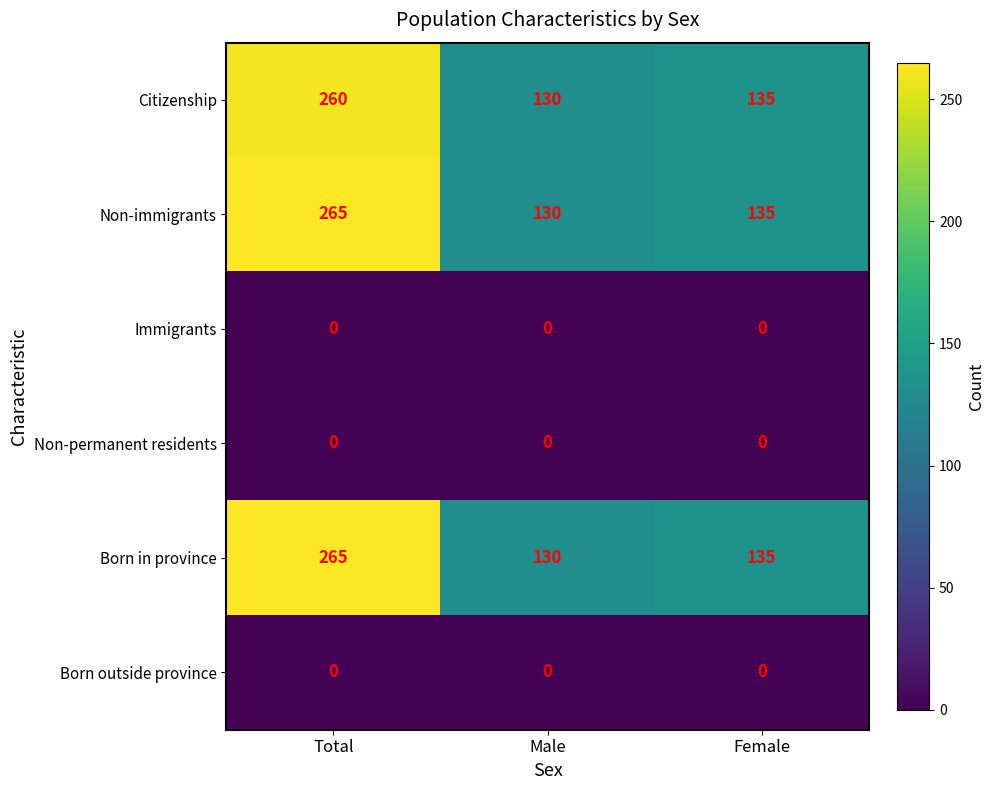

Which category has the highest value in the Citizenship series?

Total